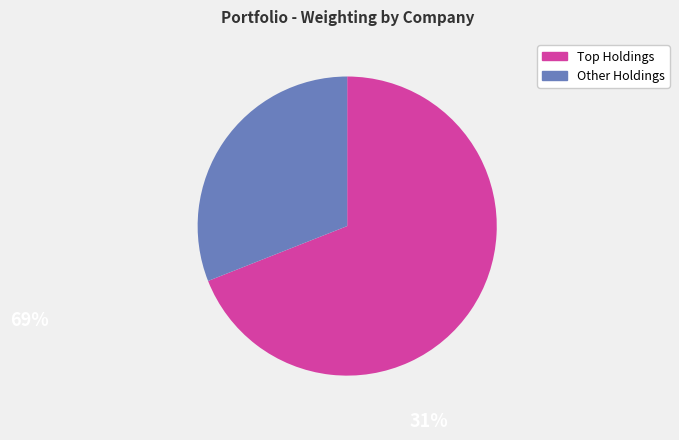

Does any single category account for the majority?

Yes